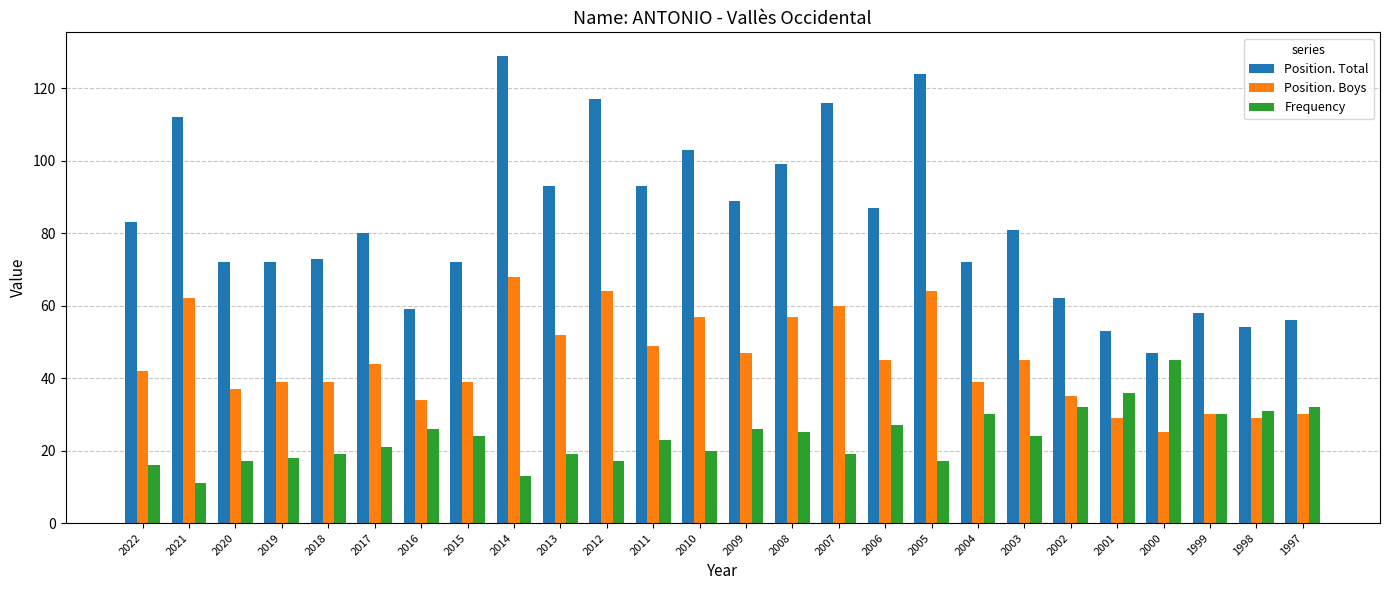

Are the bars horizontal?

No